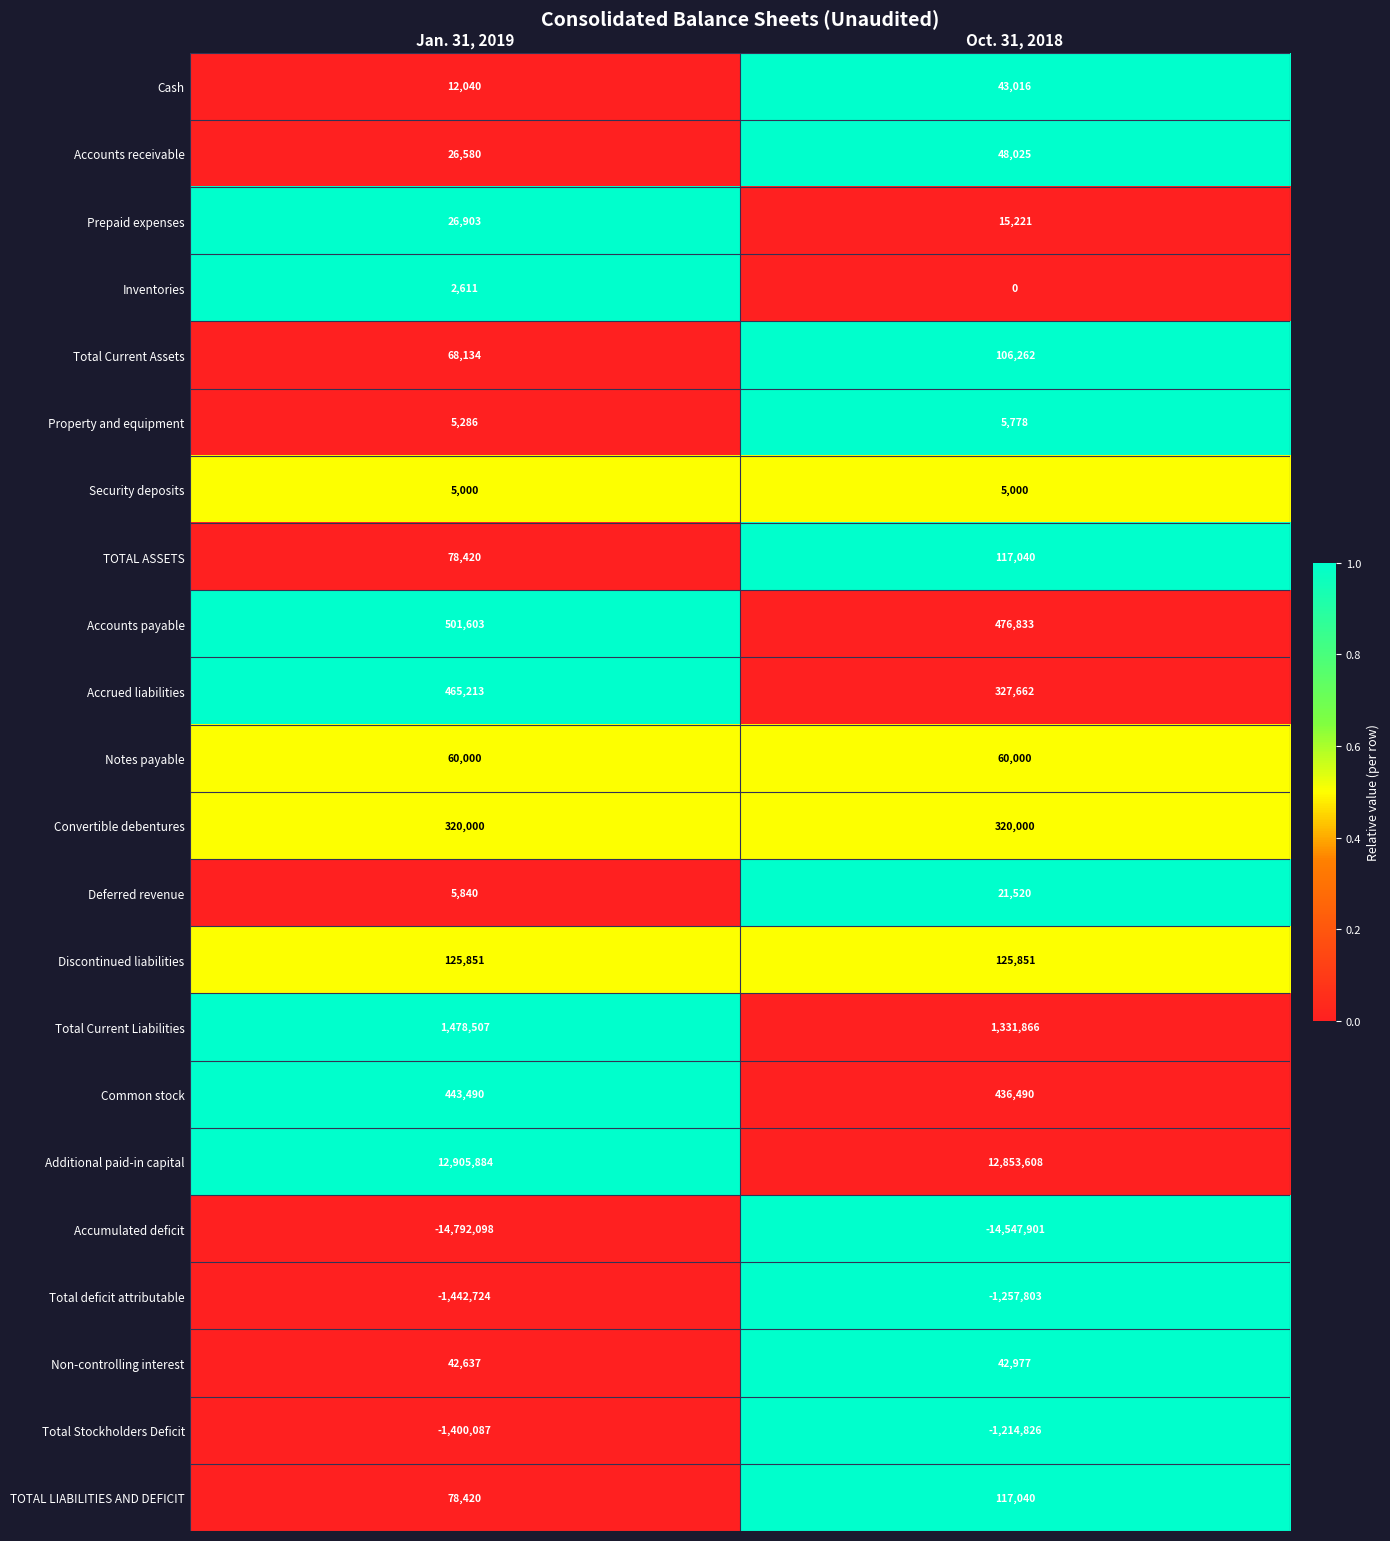

What is the spread (max minus min) of values at Jan. 31, 2019?

27697982